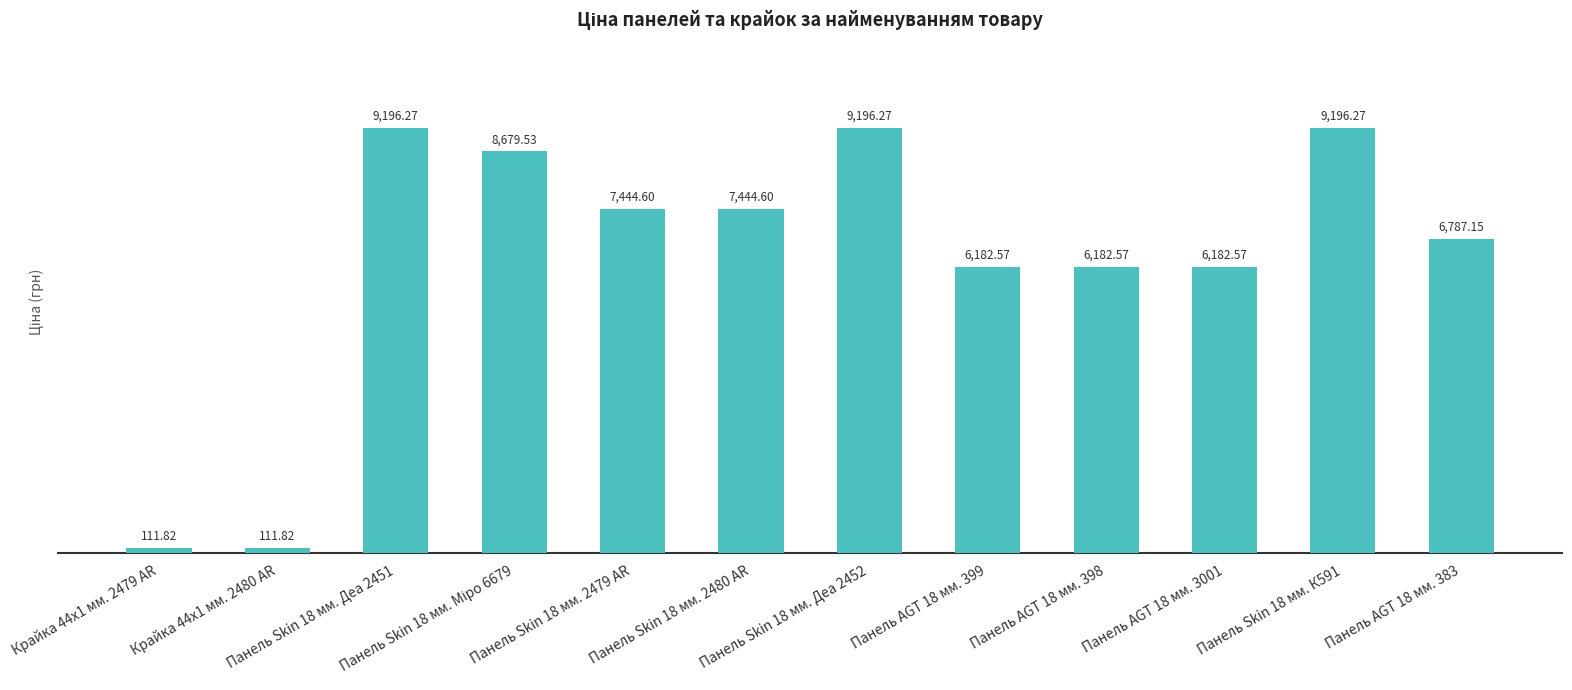

Does the chart contain stacked bars?

No